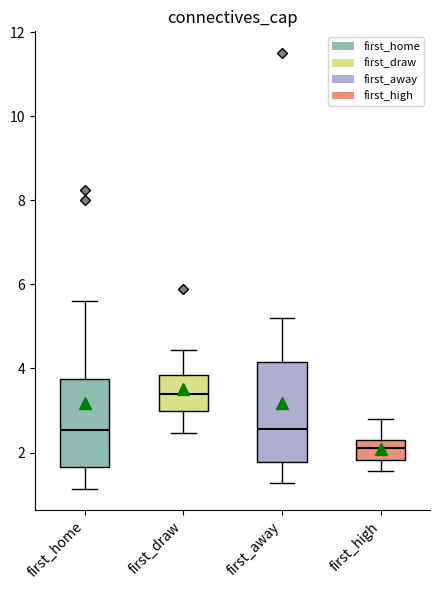

Reading left to right, transcribe this box plot: for each box, give where its median line is, the range the box spans, and where its two whiskers end, as read against the y-axis. The values are not printed on the chart, so give them approximately, as read against the axis.

first_home: median 2.6, box 1.6 to 3.8, whiskers 1.2 to 5.6
first_draw: median 3.4, box 3.0 to 3.8, whiskers 2.4 to 4.4
first_away: median 2.6, box 1.8 to 4.2, whiskers 1.2 to 5.2
first_high: median 2.2 (inside the box), box 1.8 to 2.2, whiskers 1.6 to 2.8